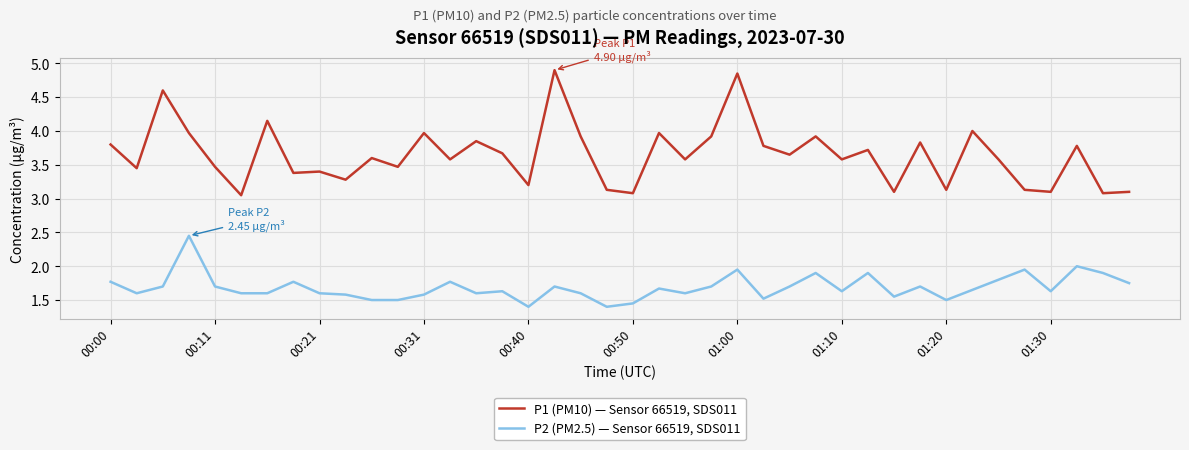

True or false: P2 (PM2.5) — Sensor 66519, SDS011 and P1 (PM10) — Sensor 66519, SDS011 intersect in this chart.

False